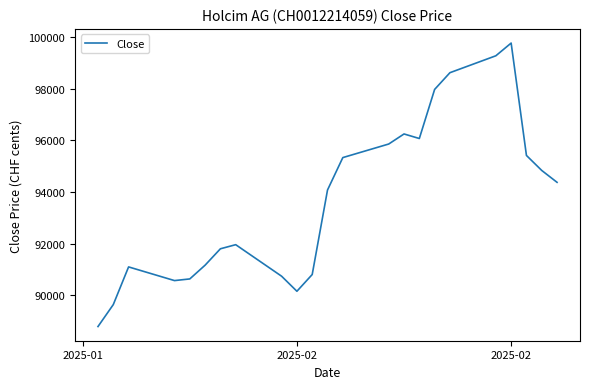

What is the maximum value shown in the chart?

99760